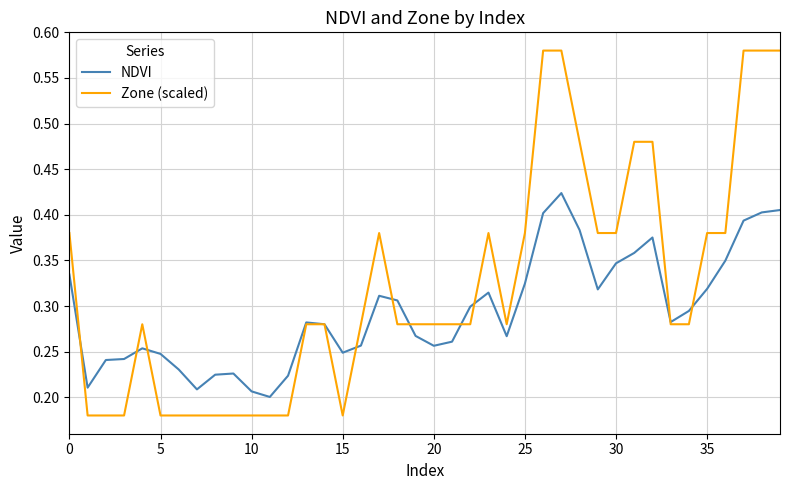

Which series has the widest spread of values?

Zone (scaled)